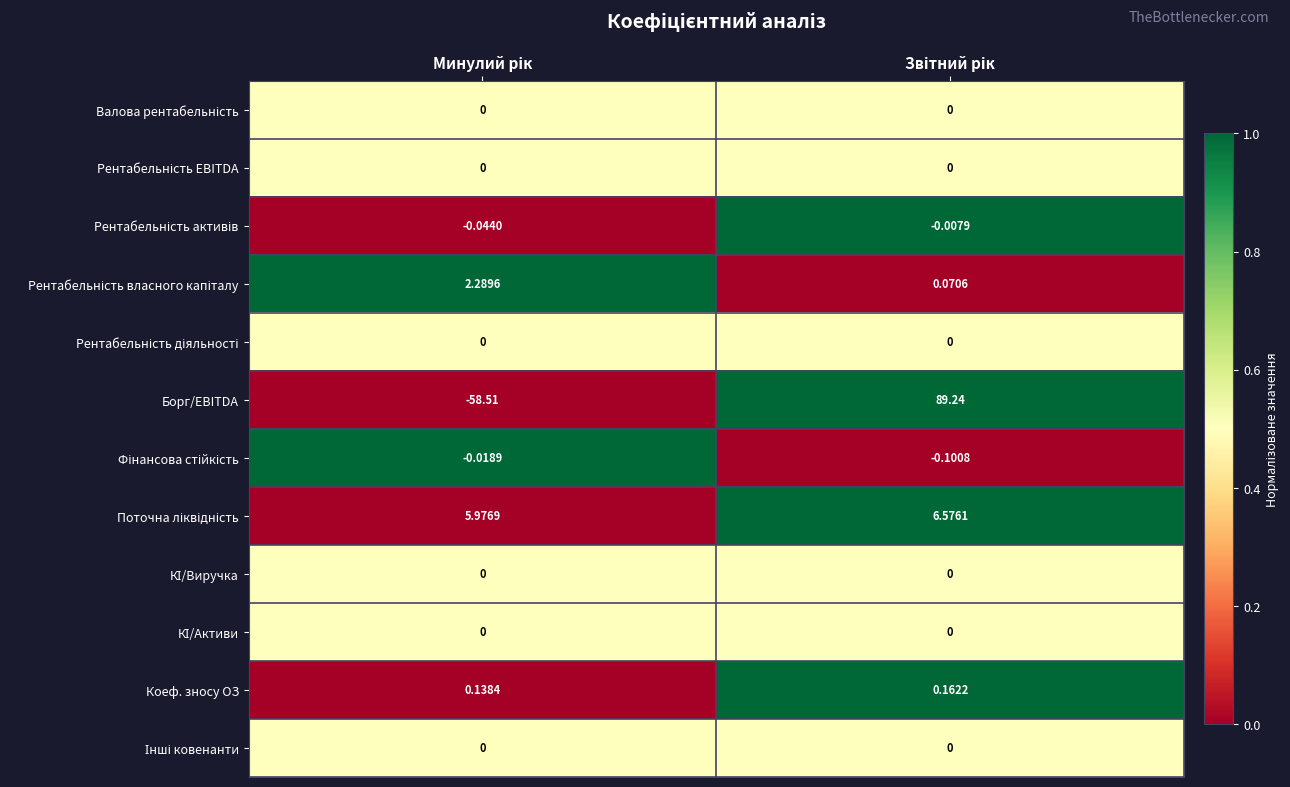

Which series has the largest total across all categories?

Борг/EBITDA